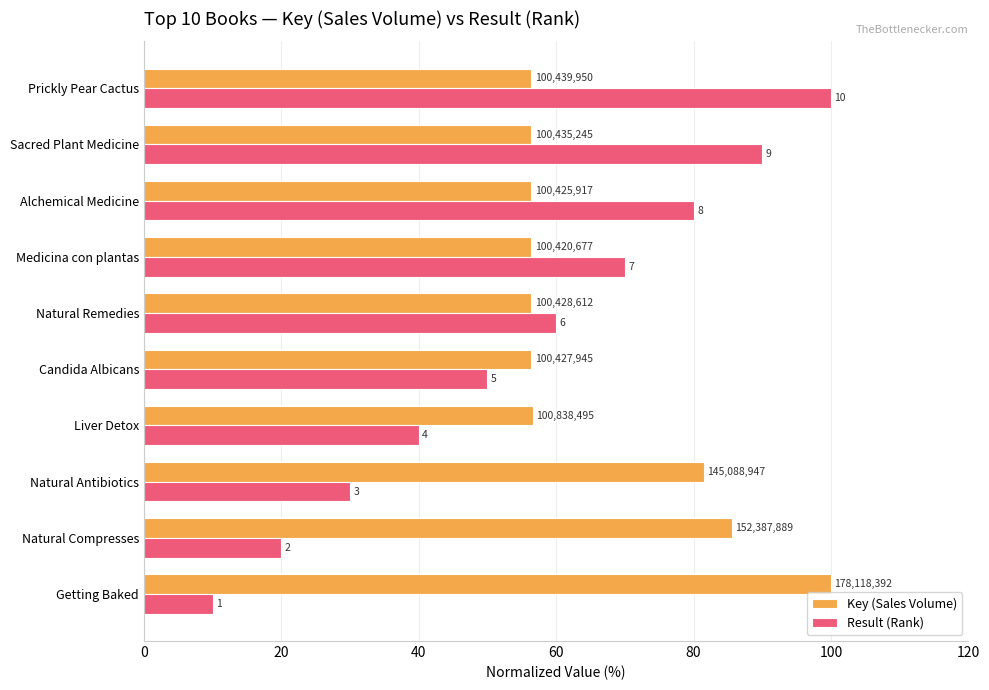

List the series in order of their overall mean, lowest first.

Result (Rank), Key (Sales Volume)